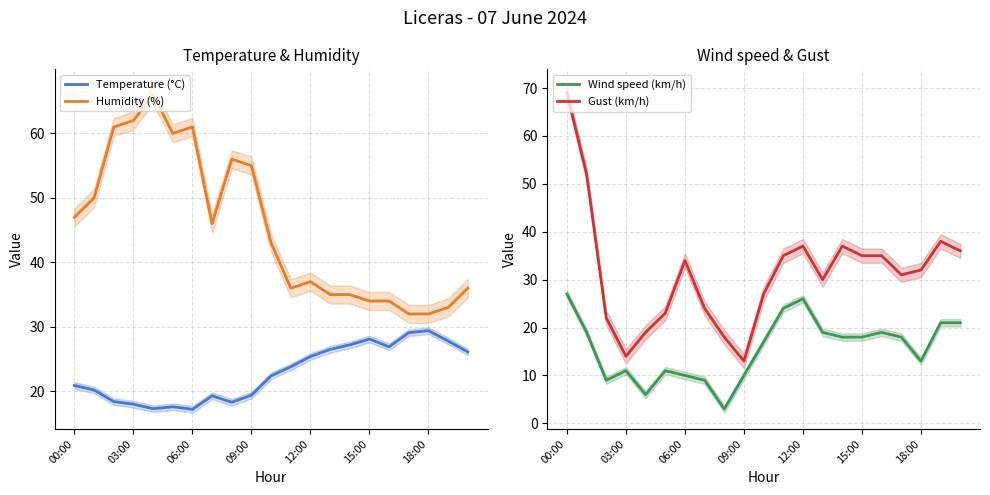

The value of Humidity (%) at 15:00 is 34.0. True or false?

True